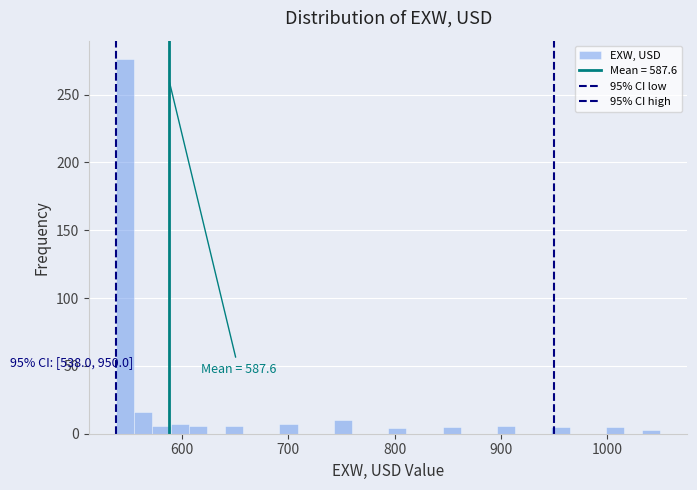

Around what value on the x-axis is the tallest bar? Give the approximate position of its centre, as read against the axis.

550